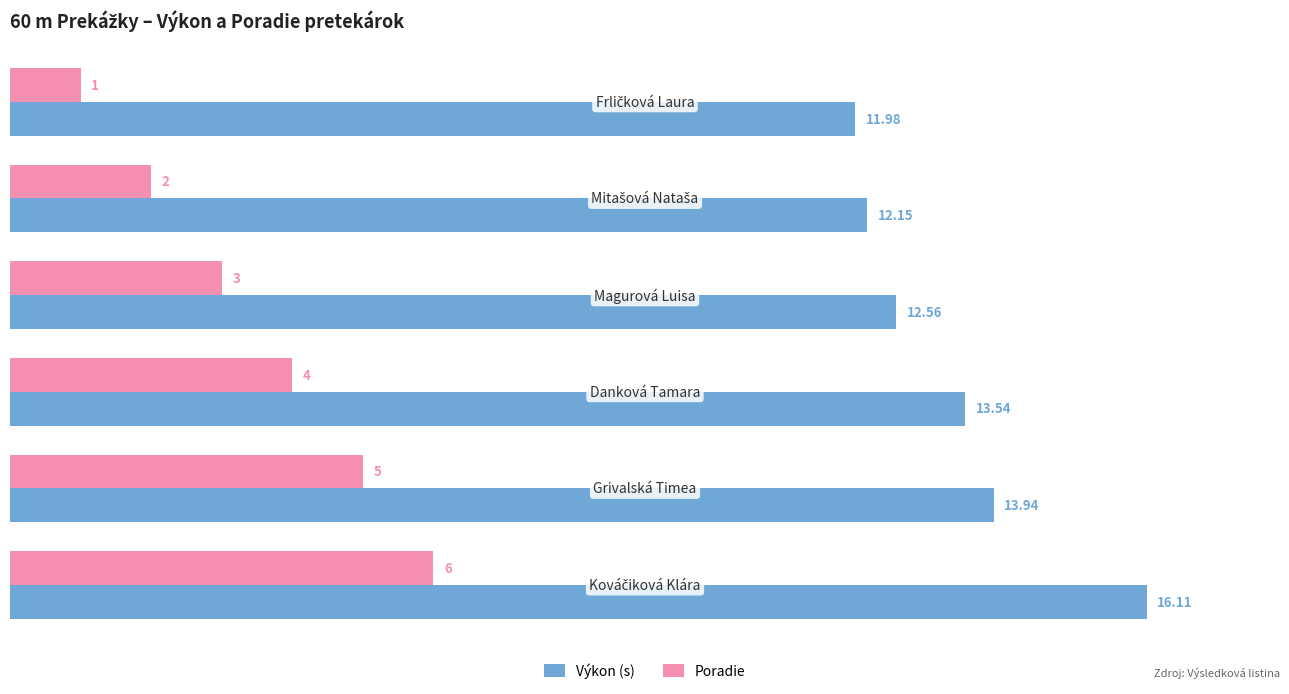

What is the difference between the maximum and second lowest values in the Poradie series?

4.0